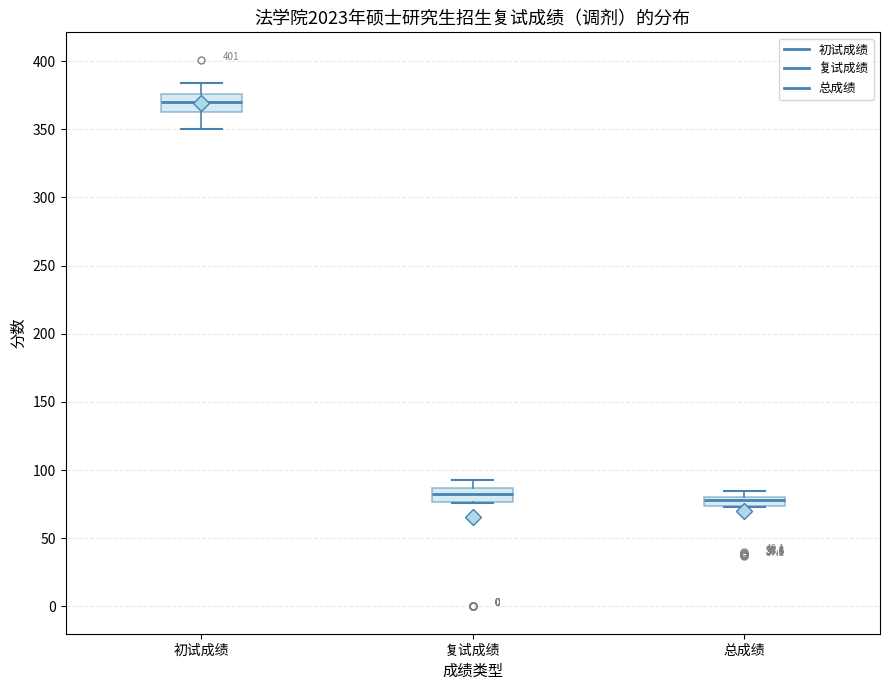

Where is the lower edge of the box for 总成绩 on the y-axis? The values are not printed on the chart, so give them approximately, as read against the axis.

75